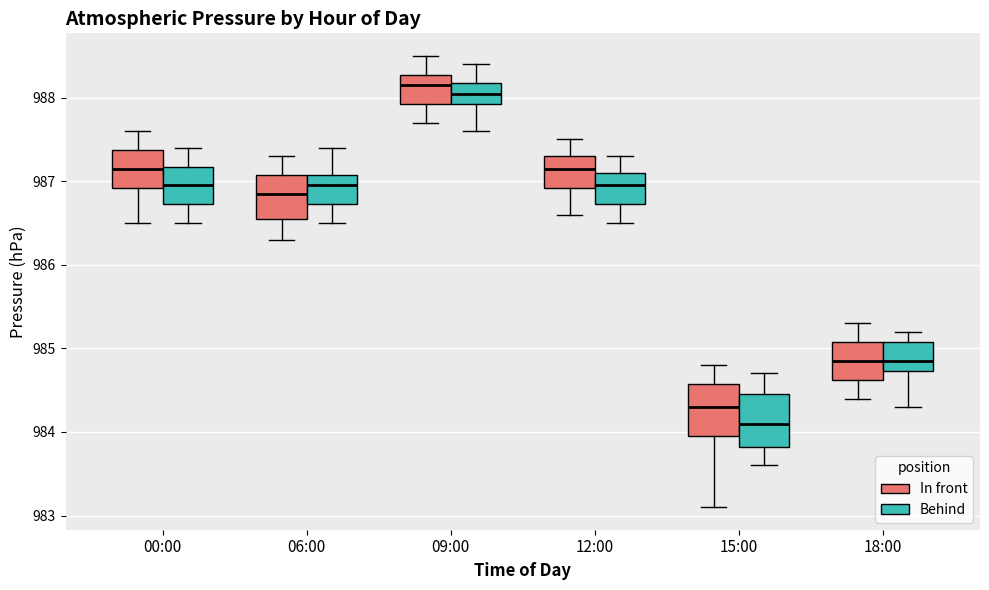

Where does the median line of the box for 00:00 (In front) sit on the y-axis? The values are not printed on the chart, so give them approximately, as read against the axis.

987.2